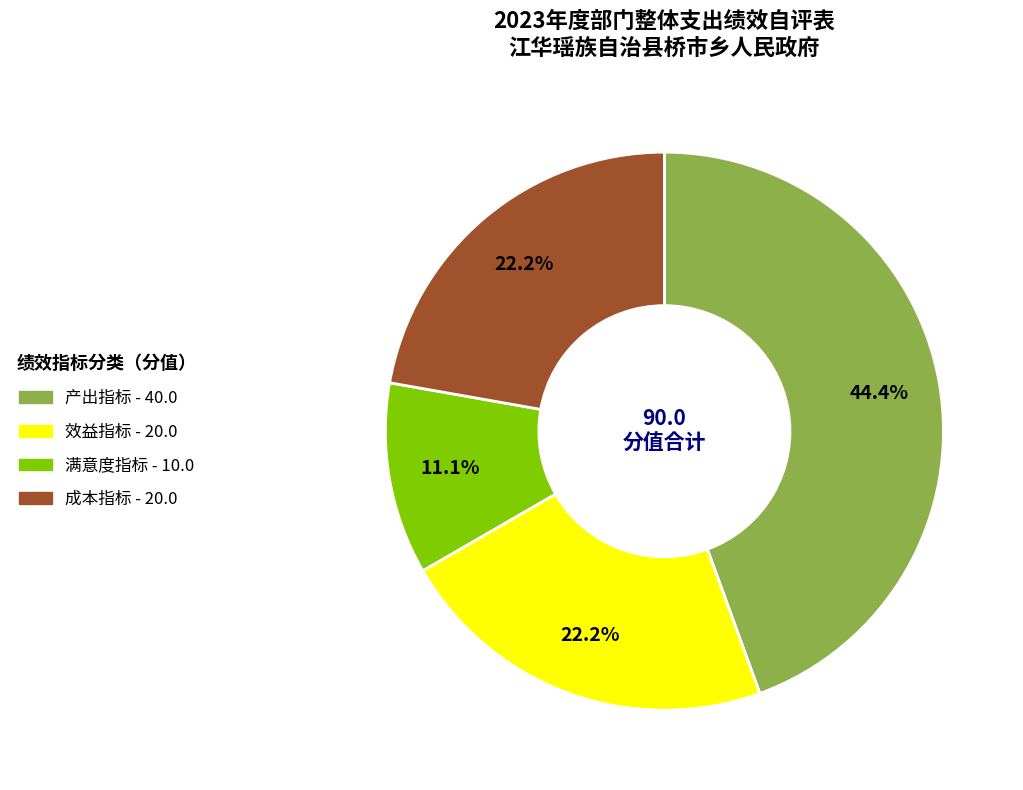

Is there any slice that represents more than half of the pie?

No